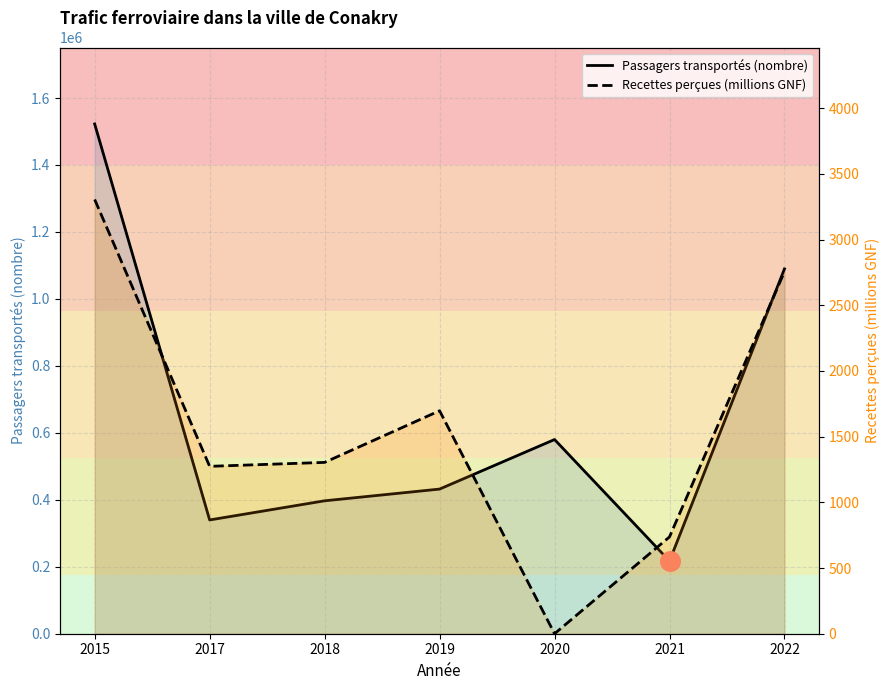

Is the value of Recettes perçues (millions GNF) at 2022 greater than the value of Passagers transportés (nombre) at 2019?

No